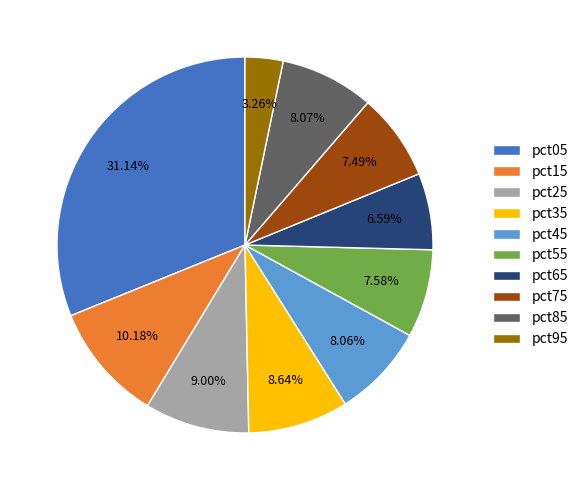

Between pct05 and pct75, which is larger?

pct05